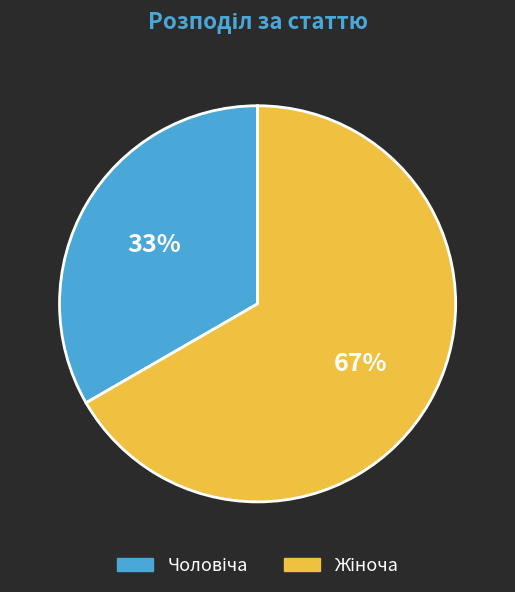

To the nearest percent, what is the average slice percentage?

50%